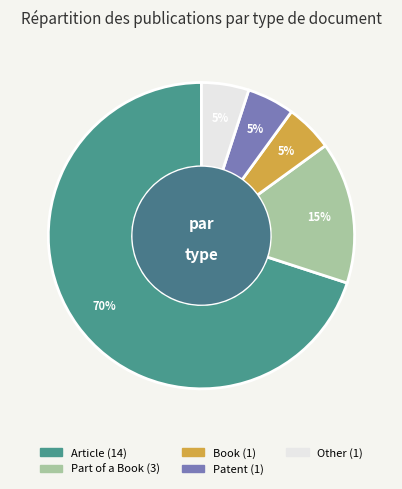

Count the number of slices in the pie.

5